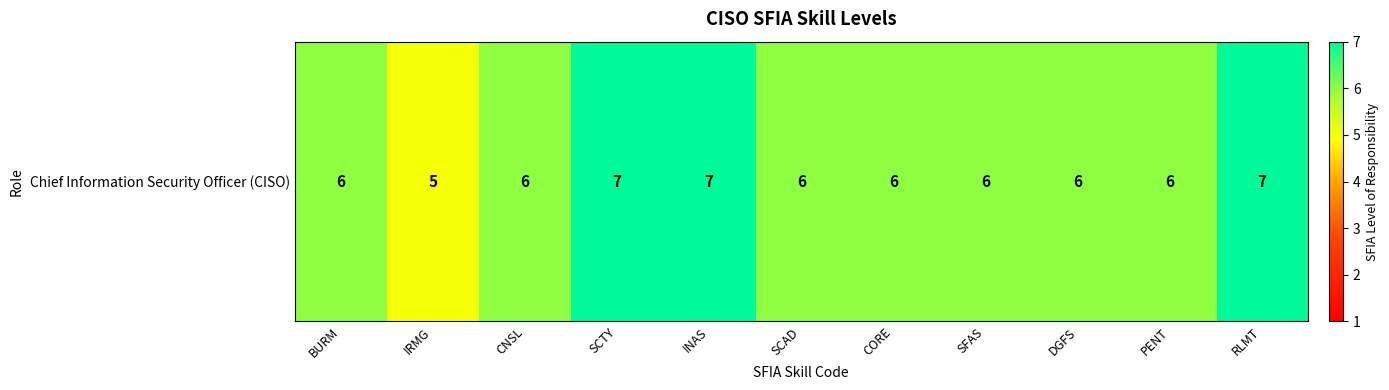

Reading left to right, transcribe all the data shown in this chart.

6	5	6	7	7	6	6	6	6	6	7